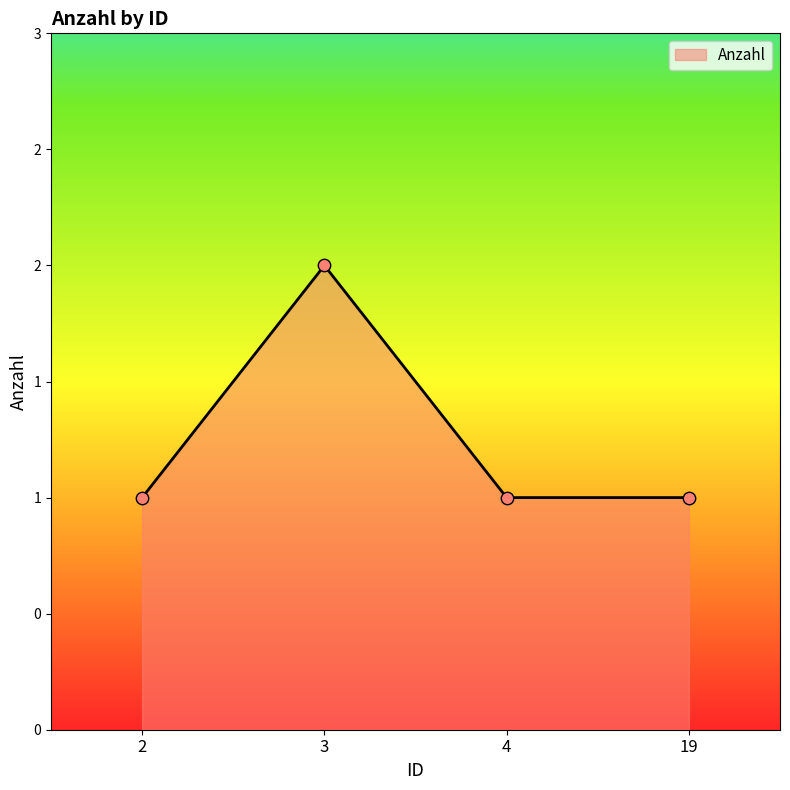

What is the ratio of the value at 4 to the value at 3?

0.5